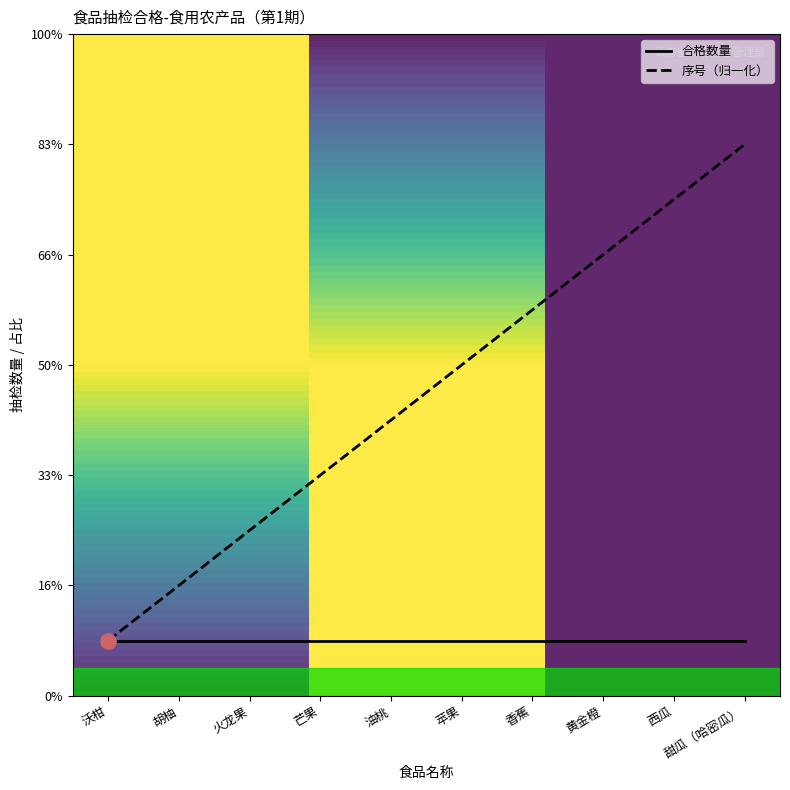

Between 甜瓜（哈密瓜） and 火龙果, which is larger?

甜瓜（哈密瓜）